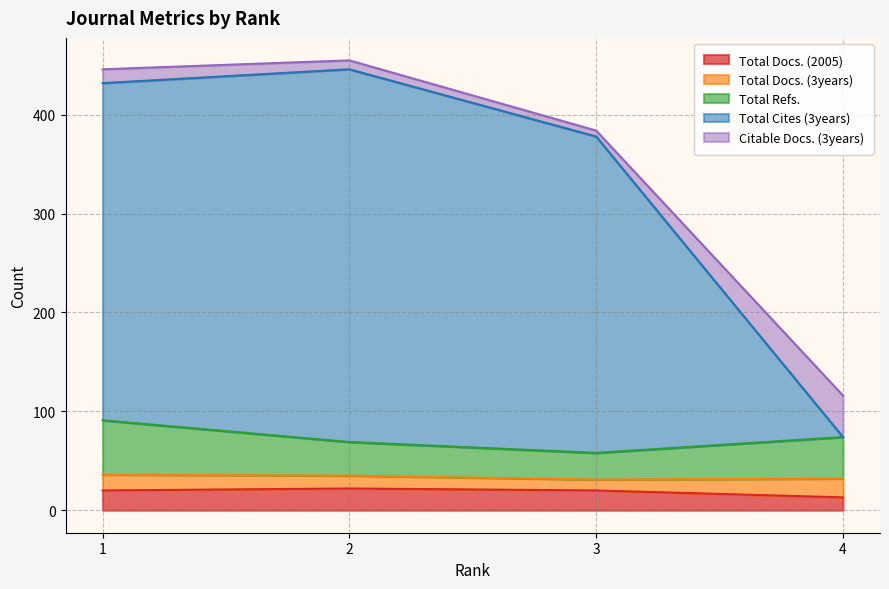

Which series has the largest total across all categories?

Total Cites (3years)